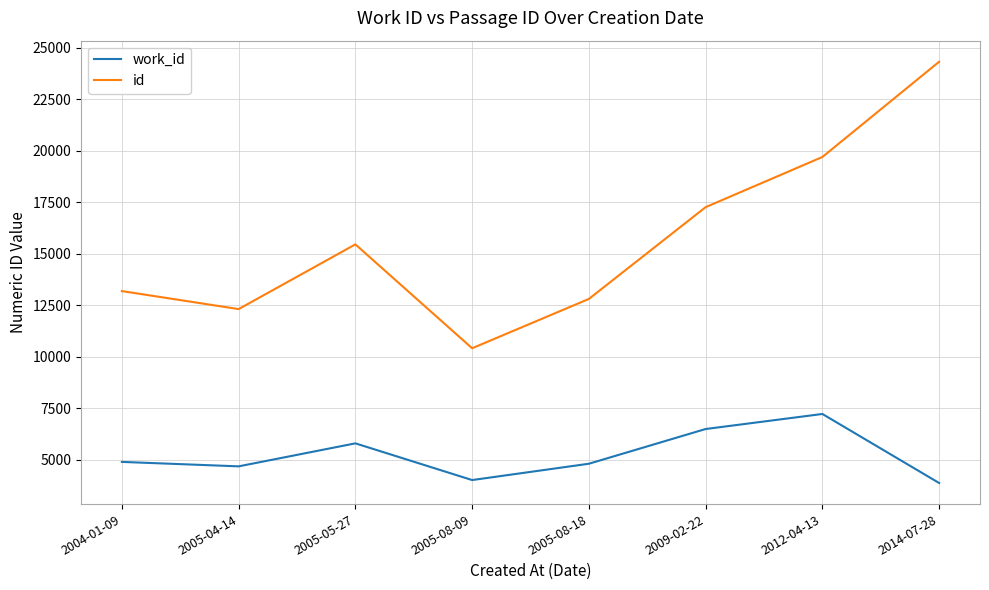

The value of work_id at 2009-02-22 is 6487. True or false?

True